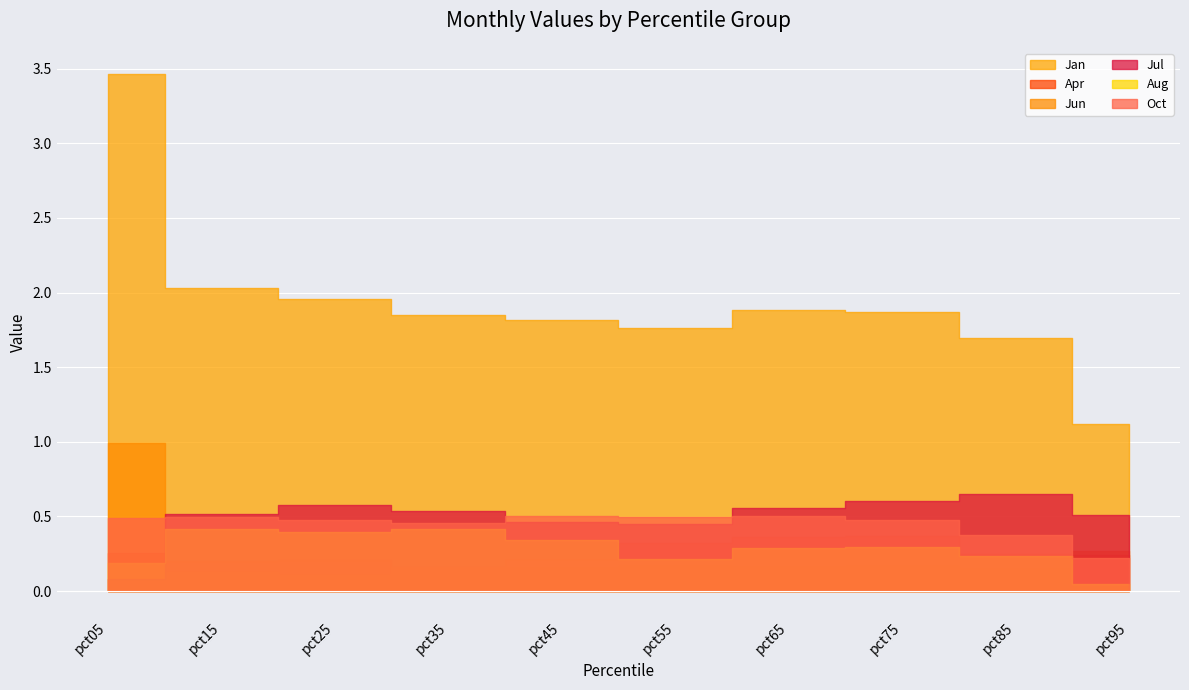

Count the number of data series in this chart.

6